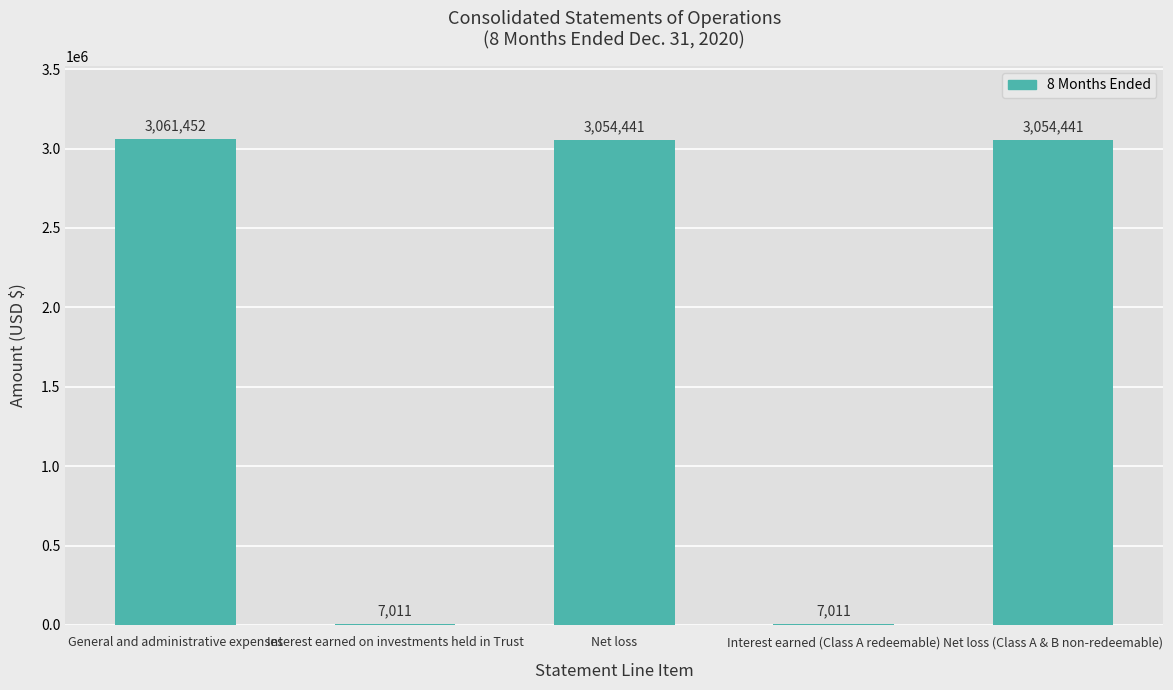

Between Interest earned (Class A redeemable) and Net loss, which is larger?

Net loss